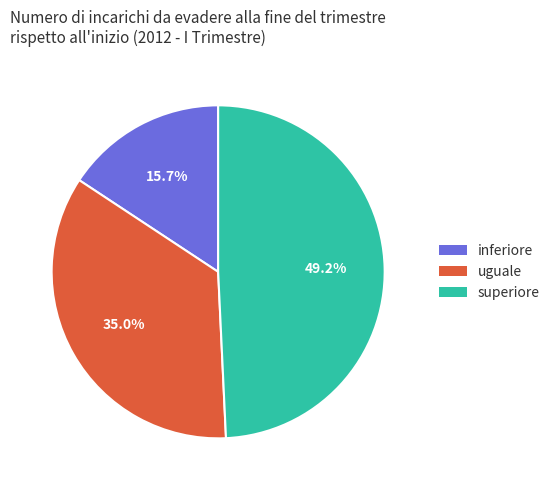

Which category has the biggest portion of the pie?

superiore